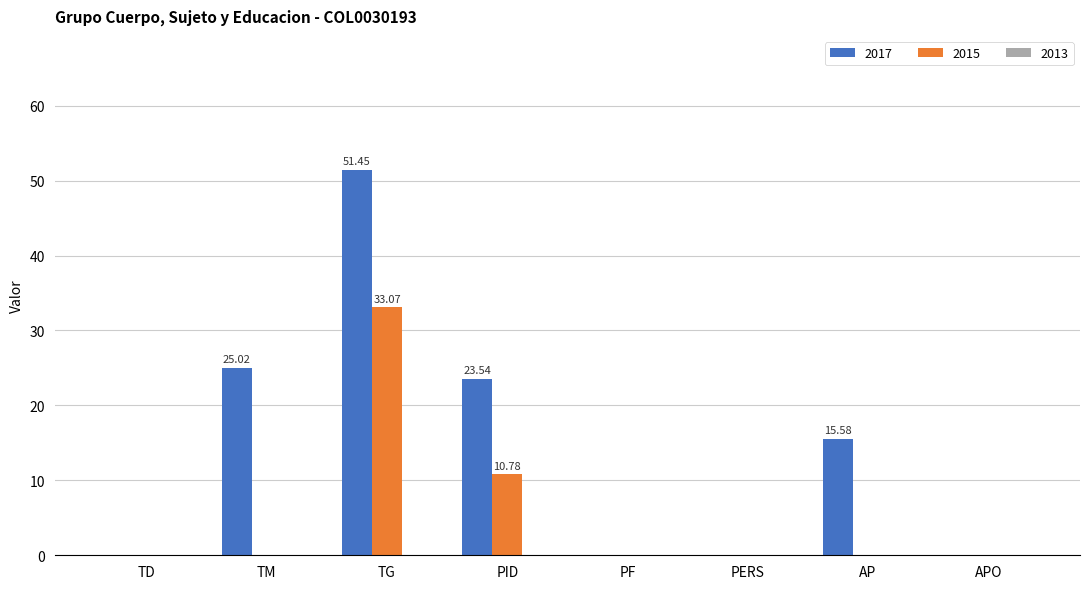

Reading left to right, transcribe all the data shown in this chart.

2017: TD=0.0	TM=25.0	TG=51.5	PID=23.5	PF=0.0	PERS=0.0	AP=15.6	APO=0.0
2015: TD=0.0	TM=0.0	TG=33.1	PID=10.8	PF=0.0	PERS=0.0	AP=0.0	APO=0.0